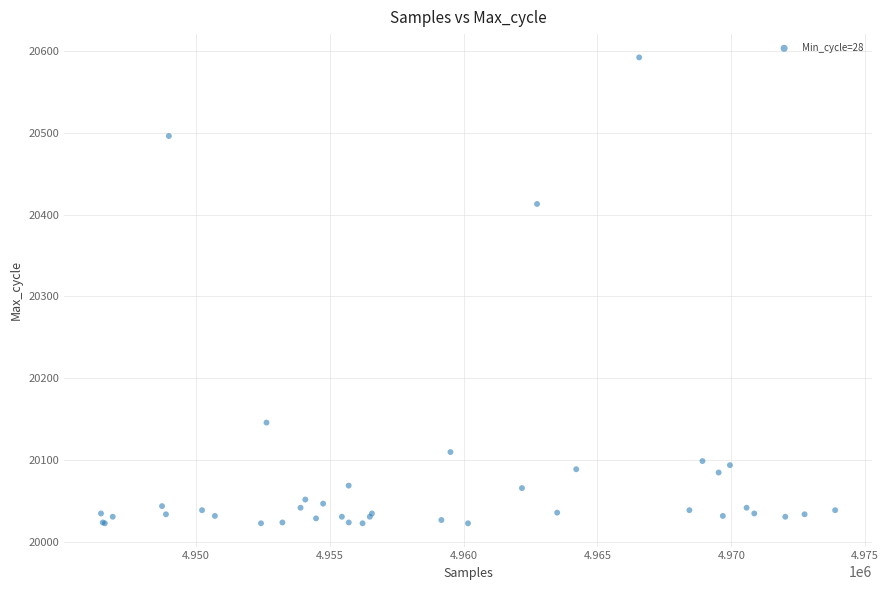

What Y value in the scatter plot is closest to 20307?

20413